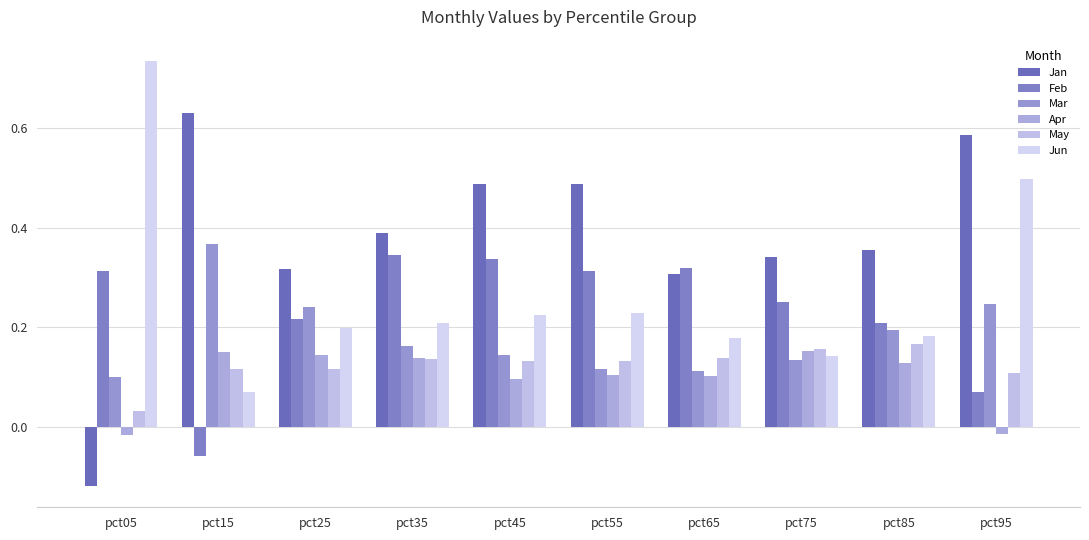

Which series has the largest range (max minus min)?

Jan